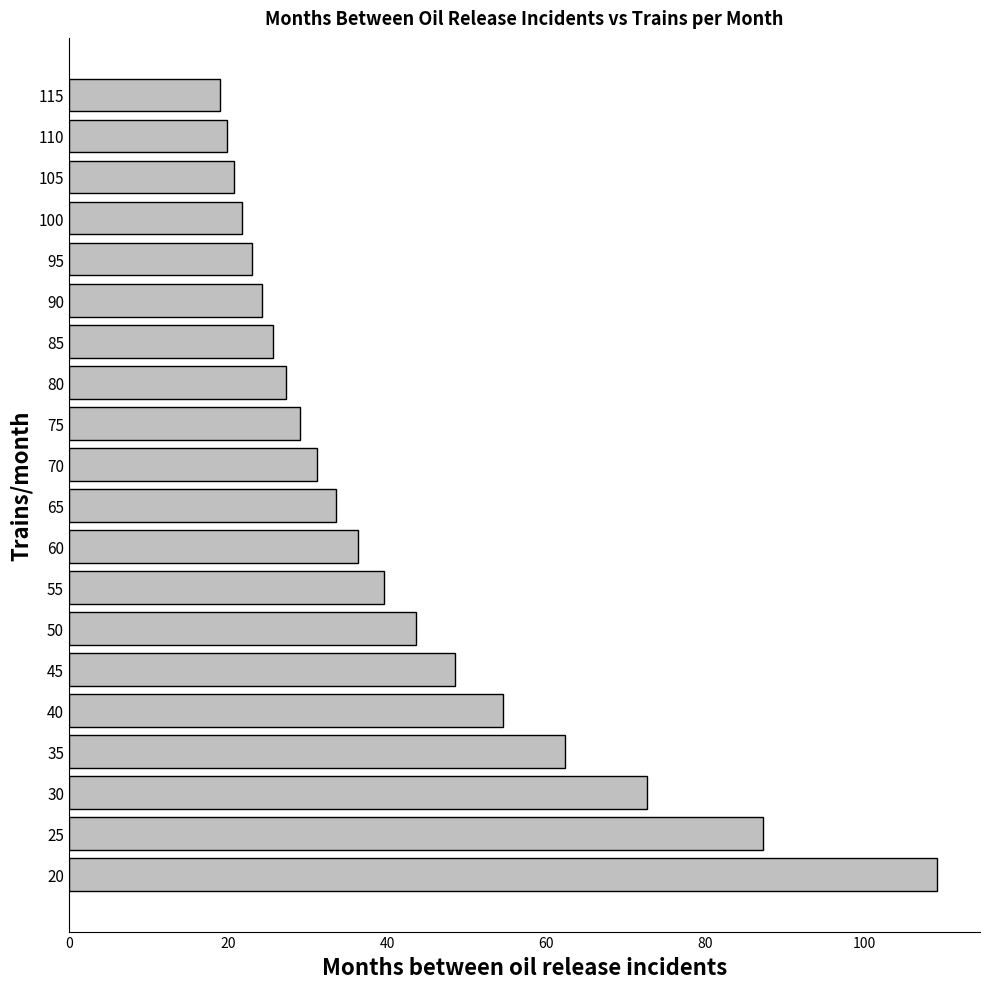

Reading bottom to top, transcribe all the data shown in this chart.

109.1	87.3	72.7	62.3	54.5	48.5	43.6	39.7	36.4	33.6	31.2	29.1	27.3	25.7	24.2	23.0	21.8	20.8	19.8	19.0